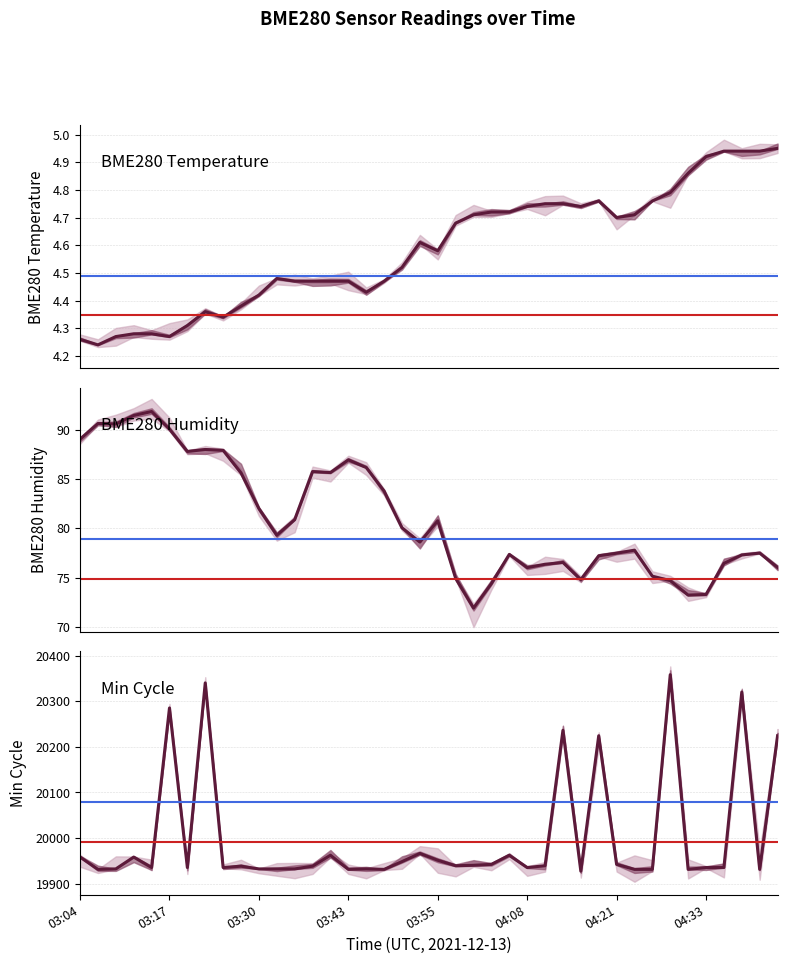

How many series are shown in this chart?

3